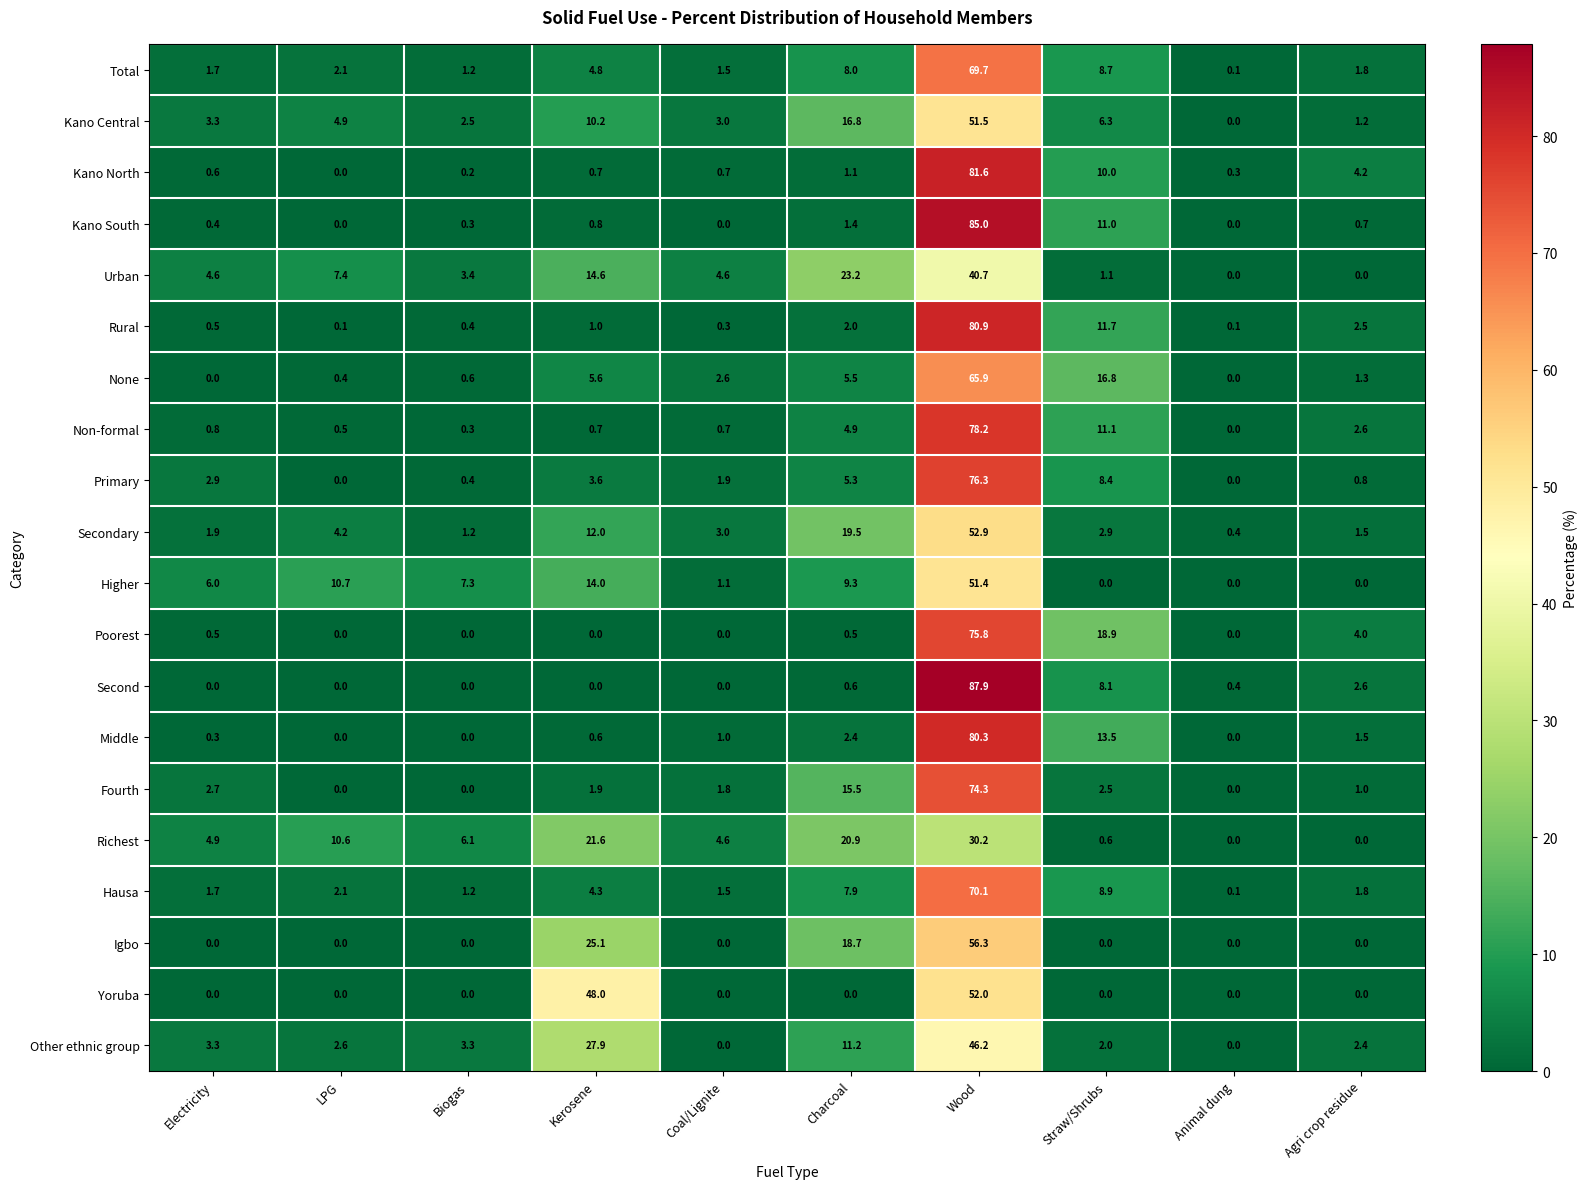

Between Kerosene and Coal/Lignite, which series saw the biggest shift?

Yoruba